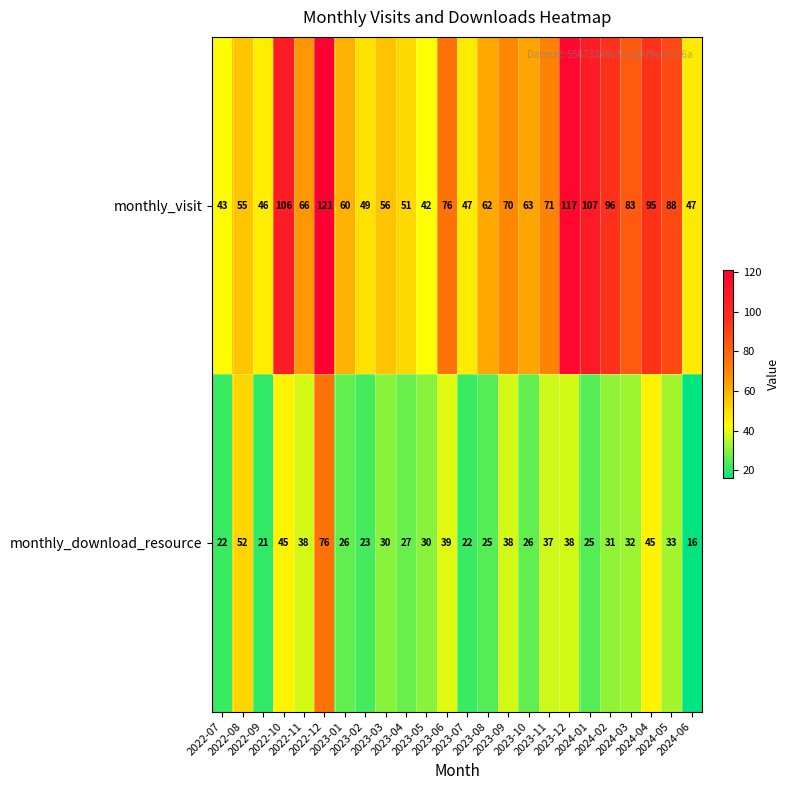

What is the average value of the monthly_download_resource series?

33